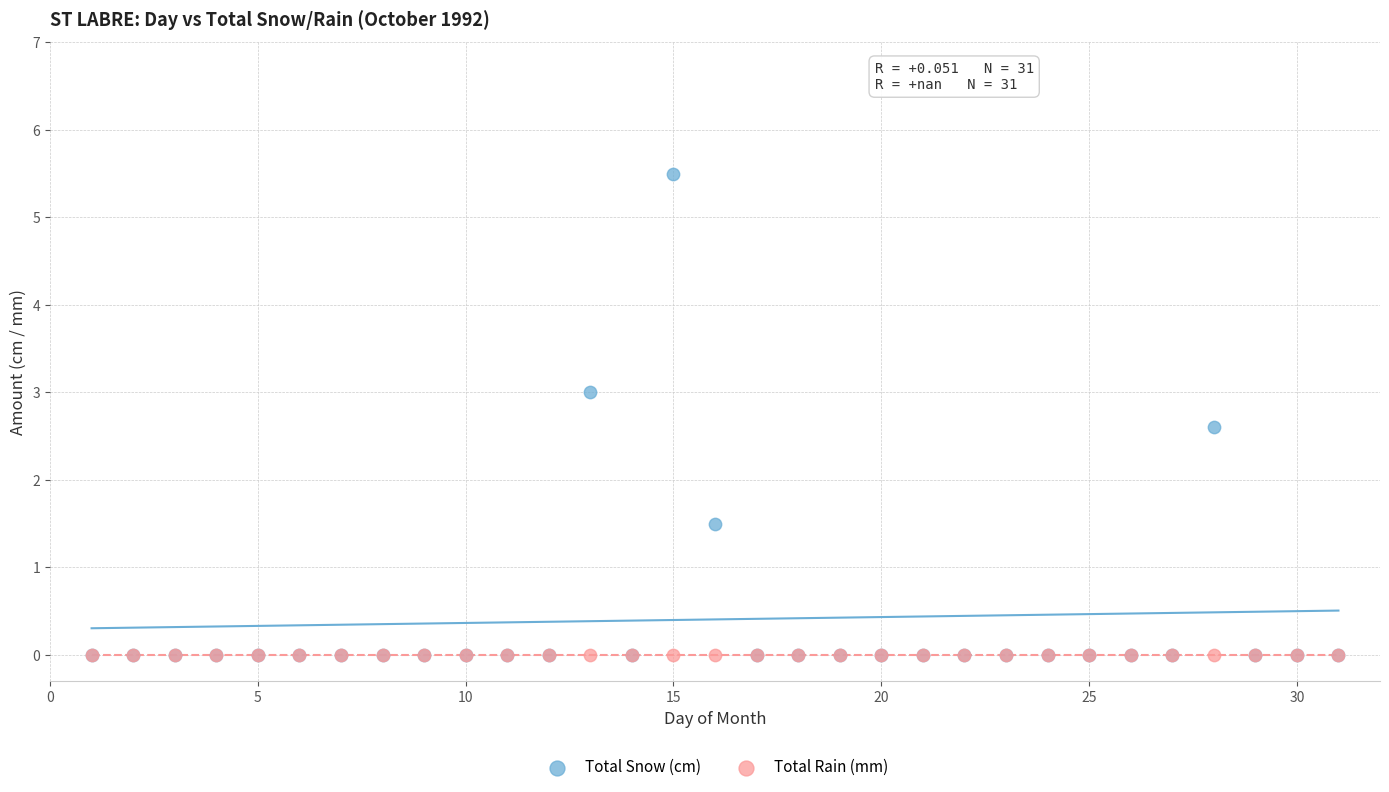

In the Total Snow (cm) series, what Y value is closest to 2?

1.5